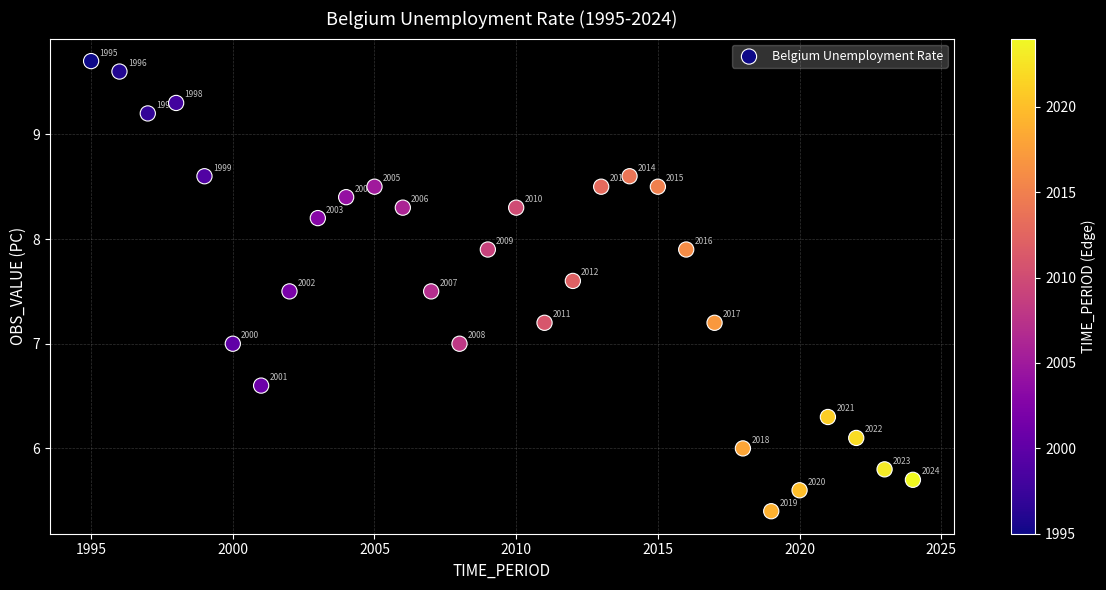

What Y value in the scatter plot is closest to 7?

7.0